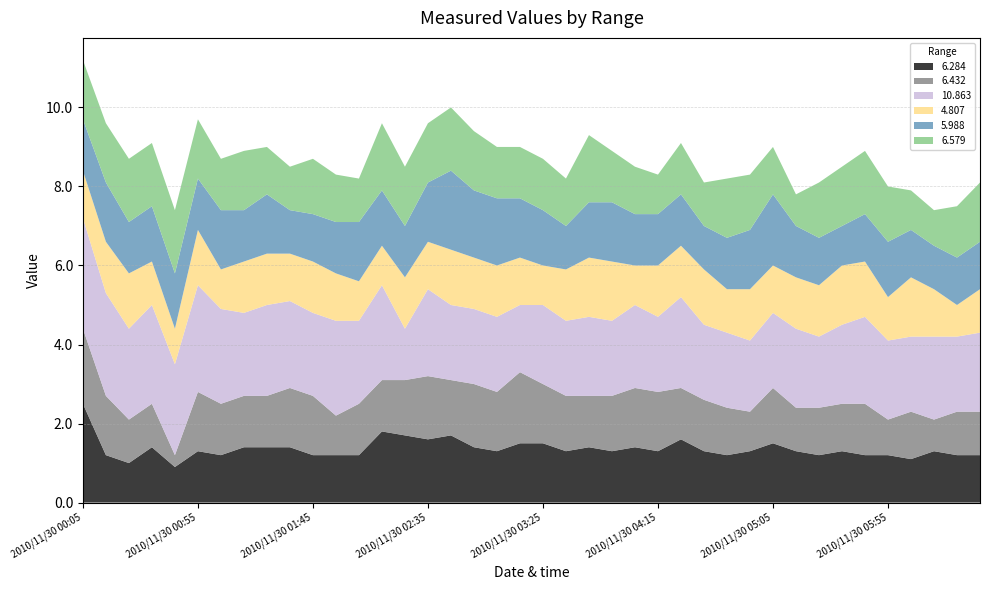

Reading left to right, what are all the values shown in this chart?

6.284: 2010/11/30 00:05=2.5	2010/11/30 00:15=1.2	2010/11/30 00:25=1.0	2010/11/30 00:35=1.4	2010/11/30 00:45=0.9	2010/11/30 00:55=1.3	2010/11/30 01:05=1.2	2010/11/30 01:15=1.4	2010/11/30 01:25=1.4	2010/11/30 01:35=1.4	2010/11/30 01:45=1.2	2010/11/30 01:55=1.2	2010/11/30 02:05=1.2	2010/11/30 02:15=1.8	2010/11/30 02:25=1.7	2010/11/30 02:35=1.6	2010/11/30 02:45=1.7	2010/11/30 02:55=1.4	2010/11/30 03:05=1.3	2010/11/30 03:15=1.5	2010/11/30 03:25=1.5	2010/11/30 03:35=1.3	2010/11/30 03:45=1.4	2010/11/30 03:55=1.3	2010/11/30 04:05=1.4	2010/11/30 04:15=1.3	2010/11/30 04:25=1.6	2010/11/30 04:35=1.3	2010/11/30 04:45=1.2	2010/11/30 04:55=1.3	2010/11/30 05:05=1.5	2010/11/30 05:15=1.3	2010/11/30 05:25=1.2	2010/11/30 05:35=1.3	2010/11/30 05:45=1.2	2010/11/30 05:55=1.2	2010/11/30 06:05=1.1	2010/11/30 06:15=1.3	2010/11/30 06:25=1.2	2010/11/30 06:35=1.2
6.432: 2010/11/30 00:05=1.9	2010/11/30 00:15=1.5	2010/11/30 00:25=1.1	2010/11/30 00:35=1.1	2010/11/30 00:45=0.3	2010/11/30 00:55=1.5	2010/11/30 01:05=1.3	2010/11/30 01:15=1.3	2010/11/30 01:25=1.3	2010/11/30 01:35=1.5	2010/11/30 01:45=1.5	2010/11/30 01:55=1.0	2010/11/30 02:05=1.3	2010/11/30 02:15=1.3	2010/11/30 02:25=1.4	2010/11/30 02:35=1.6	2010/11/30 02:45=1.4	2010/11/30 02:55=1.6	2010/11/30 03:05=1.5	2010/11/30 03:15=1.8	2010/11/30 03:25=1.5	2010/11/30 03:35=1.4	2010/11/30 03:45=1.3	2010/11/30 03:55=1.4	2010/11/30 04:05=1.5	2010/11/30 04:15=1.5	2010/11/30 04:25=1.3	2010/11/30 04:35=1.3	2010/11/30 04:45=1.2	2010/11/30 04:55=1.0	2010/11/30 05:05=1.4	2010/11/30 05:15=1.1	2010/11/30 05:25=1.2	2010/11/30 05:35=1.2	2010/11/30 05:45=1.3	2010/11/30 05:55=0.9	2010/11/30 06:05=1.2	2010/11/30 06:15=0.8	2010/11/30 06:25=1.1	2010/11/30 06:35=1.1
10.863: 2010/11/30 00:05=2.8	2010/11/30 00:15=2.6	2010/11/30 00:25=2.3	2010/11/30 00:35=2.5	2010/11/30 00:45=2.3	2010/11/30 00:55=2.7	2010/11/30 01:05=2.4	2010/11/30 01:15=2.1	2010/11/30 01:25=2.3	2010/11/30 01:35=2.2	2010/11/30 01:45=2.1	2010/11/30 01:55=2.4	2010/11/30 02:05=2.1	2010/11/30 02:15=2.4	2010/11/30 02:25=1.3	2010/11/30 02:35=2.2	2010/11/30 02:45=1.9	2010/11/30 02:55=1.9	2010/11/30 03:05=1.9	2010/11/30 03:15=1.7	2010/11/30 03:25=2.0	2010/11/30 03:35=1.9	2010/11/30 03:45=2.0	2010/11/30 03:55=1.9	2010/11/30 04:05=2.1	2010/11/30 04:15=1.9	2010/11/30 04:25=2.3	2010/11/30 04:35=1.9	2010/11/30 04:45=1.9	2010/11/30 04:55=1.8	2010/11/30 05:05=1.9	2010/11/30 05:15=2.0	2010/11/30 05:25=1.8	2010/11/30 05:35=2.0	2010/11/30 05:45=2.2	2010/11/30 05:55=2.0	2010/11/30 06:05=1.9	2010/11/30 06:15=2.1	2010/11/30 06:25=1.9	2010/11/30 06:35=2.0
4.807: 2010/11/30 00:05=1.2	2010/11/30 00:15=1.3	2010/11/30 00:25=1.4	2010/11/30 00:35=1.1	2010/11/30 00:45=0.9	2010/11/30 00:55=1.4	2010/11/30 01:05=1.0	2010/11/30 01:15=1.3	2010/11/30 01:25=1.3	2010/11/30 01:35=1.2	2010/11/30 01:45=1.3	2010/11/30 01:55=1.2	2010/11/30 02:05=1.0	2010/11/30 02:15=1.0	2010/11/30 02:25=1.3	2010/11/30 02:35=1.2	2010/11/30 02:45=1.4	2010/11/30 02:55=1.3	2010/11/30 03:05=1.3	2010/11/30 03:15=1.2	2010/11/30 03:25=1.0	2010/11/30 03:35=1.3	2010/11/30 03:45=1.5	2010/11/30 03:55=1.5	2010/11/30 04:05=1.0	2010/11/30 04:15=1.3	2010/11/30 04:25=1.3	2010/11/30 04:35=1.4	2010/11/30 04:45=1.1	2010/11/30 04:55=1.3	2010/11/30 05:05=1.2	2010/11/30 05:15=1.3	2010/11/30 05:25=1.3	2010/11/30 05:35=1.5	2010/11/30 05:45=1.4	2010/11/30 05:55=1.1	2010/11/30 06:05=1.5	2010/11/30 06:15=1.2	2010/11/30 06:25=0.8	2010/11/30 06:35=1.1
5.988: 2010/11/30 00:05=1.3	2010/11/30 00:15=1.5	2010/11/30 00:25=1.3	2010/11/30 00:35=1.4	2010/11/30 00:45=1.4	2010/11/30 00:55=1.3	2010/11/30 01:05=1.5	2010/11/30 01:15=1.3	2010/11/30 01:25=1.5	2010/11/30 01:35=1.1	2010/11/30 01:45=1.2	2010/11/30 01:55=1.3	2010/11/30 02:05=1.5	2010/11/30 02:15=1.4	2010/11/30 02:25=1.3	2010/11/30 02:35=1.5	2010/11/30 02:45=2.0	2010/11/30 02:55=1.7	2010/11/30 03:05=1.7	2010/11/30 03:15=1.5	2010/11/30 03:25=1.4	2010/11/30 03:35=1.1	2010/11/30 03:45=1.4	2010/11/30 03:55=1.5	2010/11/30 04:05=1.3	2010/11/30 04:15=1.3	2010/11/30 04:25=1.3	2010/11/30 04:35=1.1	2010/11/30 04:45=1.3	2010/11/30 04:55=1.5	2010/11/30 05:05=1.8	2010/11/30 05:15=1.3	2010/11/30 05:25=1.2	2010/11/30 05:35=1.0	2010/11/30 05:45=1.2	2010/11/30 05:55=1.4	2010/11/30 06:05=1.2	2010/11/30 06:15=1.1	2010/11/30 06:25=1.2	2010/11/30 06:35=1.2
6.579: 2010/11/30 00:05=1.5	2010/11/30 00:15=1.5	2010/11/30 00:25=1.6	2010/11/30 00:35=1.6	2010/11/30 00:45=1.6	2010/11/30 00:55=1.5	2010/11/30 01:05=1.3	2010/11/30 01:15=1.5	2010/11/30 01:25=1.2	2010/11/30 01:35=1.1	2010/11/30 01:45=1.4	2010/11/30 01:55=1.2	2010/11/30 02:05=1.1	2010/11/30 02:15=1.7	2010/11/30 02:25=1.5	2010/11/30 02:35=1.5	2010/11/30 02:45=1.6	2010/11/30 02:55=1.5	2010/11/30 03:05=1.3	2010/11/30 03:15=1.3	2010/11/30 03:25=1.3	2010/11/30 03:35=1.2	2010/11/30 03:45=1.7	2010/11/30 03:55=1.3	2010/11/30 04:05=1.2	2010/11/30 04:15=1.0	2010/11/30 04:25=1.3	2010/11/30 04:35=1.1	2010/11/30 04:45=1.5	2010/11/30 04:55=1.4	2010/11/30 05:05=1.2	2010/11/30 05:15=0.8	2010/11/30 05:25=1.4	2010/11/30 05:35=1.5	2010/11/30 05:45=1.6	2010/11/30 05:55=1.4	2010/11/30 06:05=1.0	2010/11/30 06:15=0.9	2010/11/30 06:25=1.3	2010/11/30 06:35=1.5